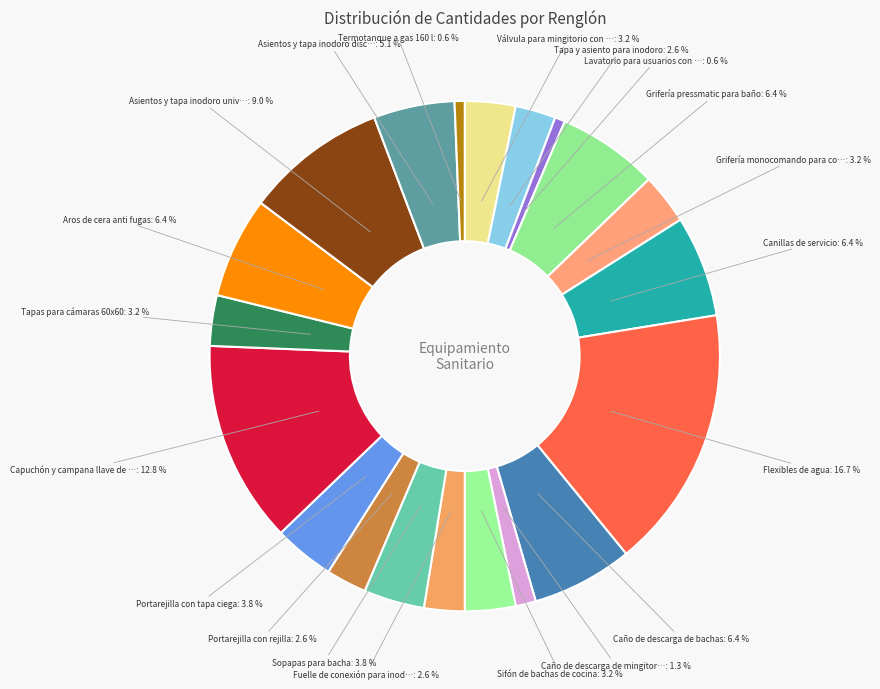

How many segments does this pie chart have?

20